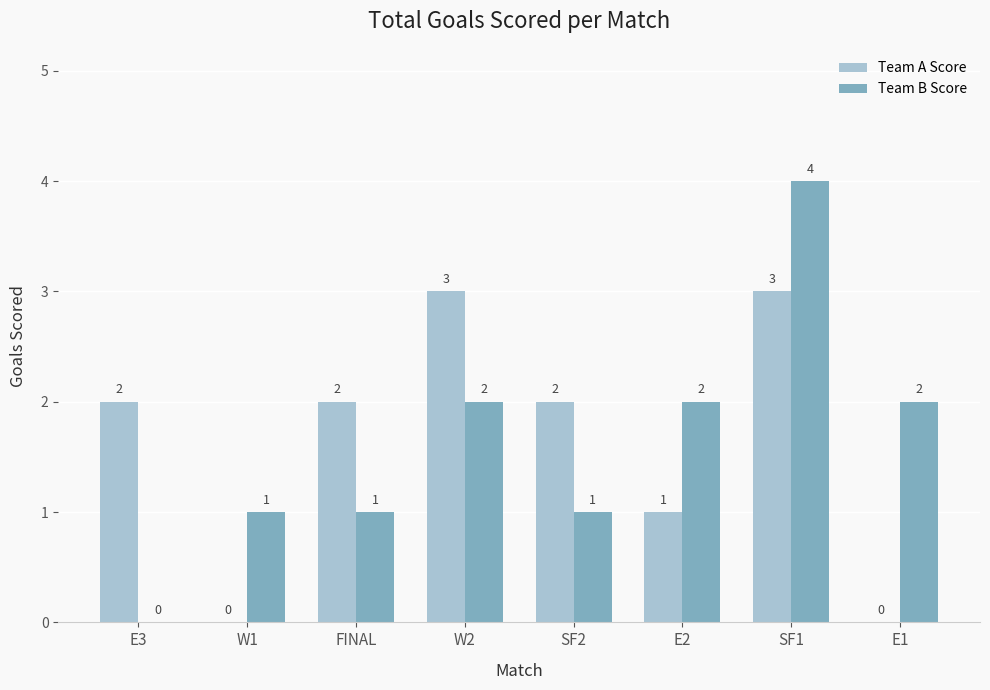

The value of Team A Score at FINAL is 2. True or false?

True